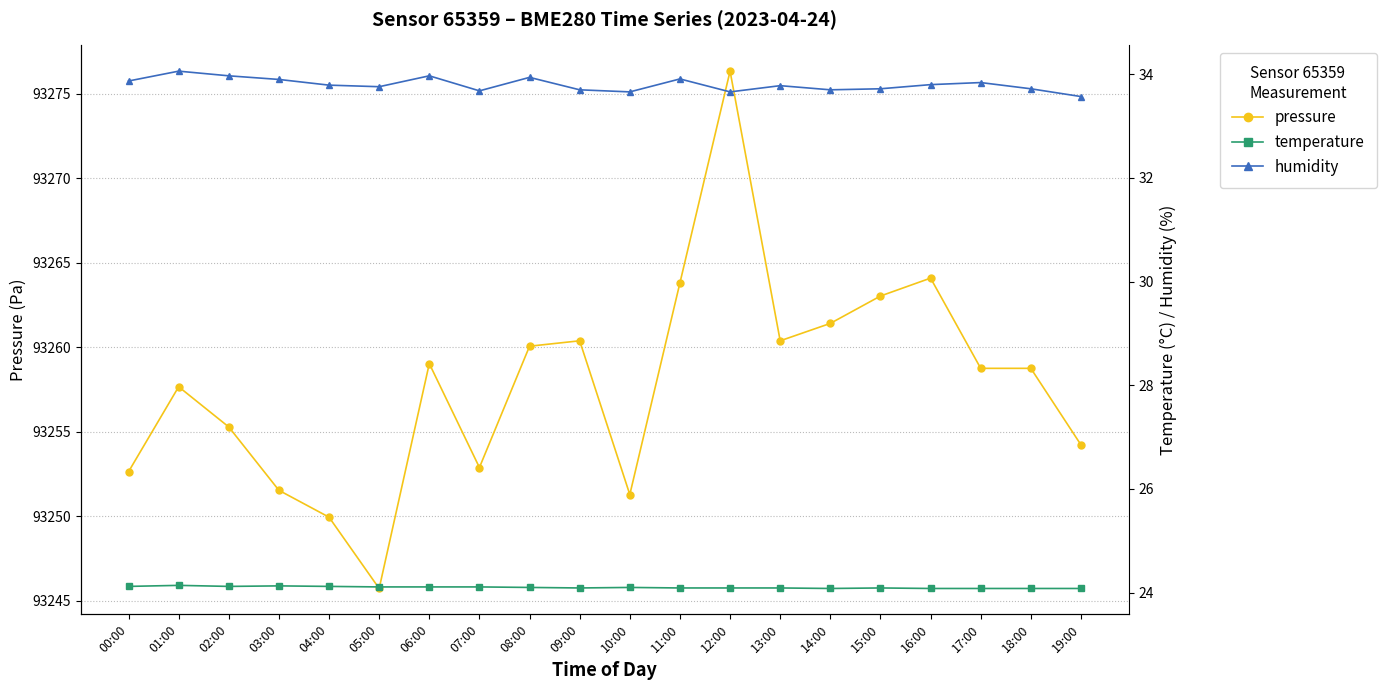

What is the total value across all series at 02:00?

93313.4